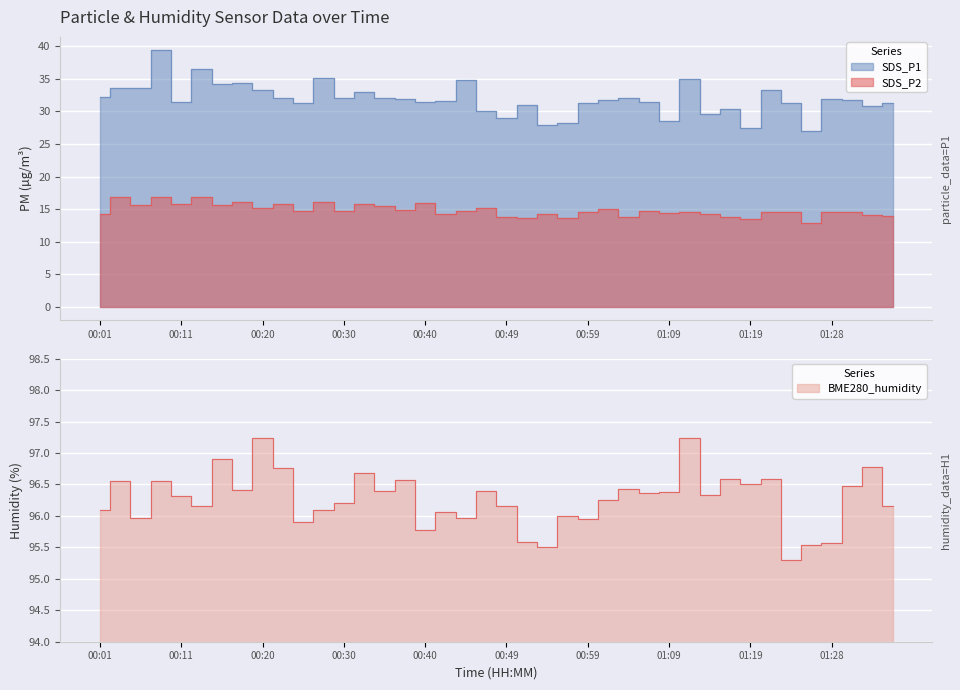

True or false: SDS_P2 and SDS_P1 intersect in this chart.

False